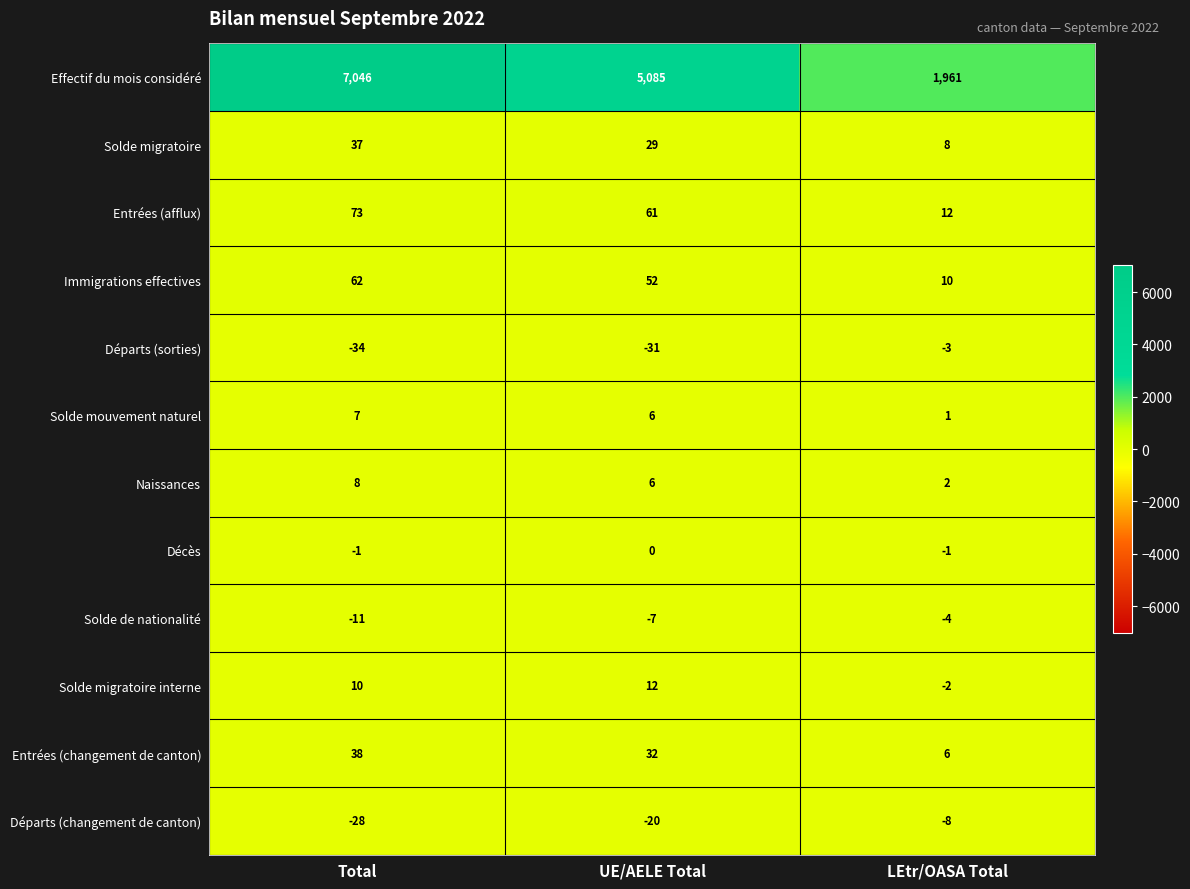

What is the sum of the Effectif du mois considéré values at Total and LEtr/OASA Total?

9007